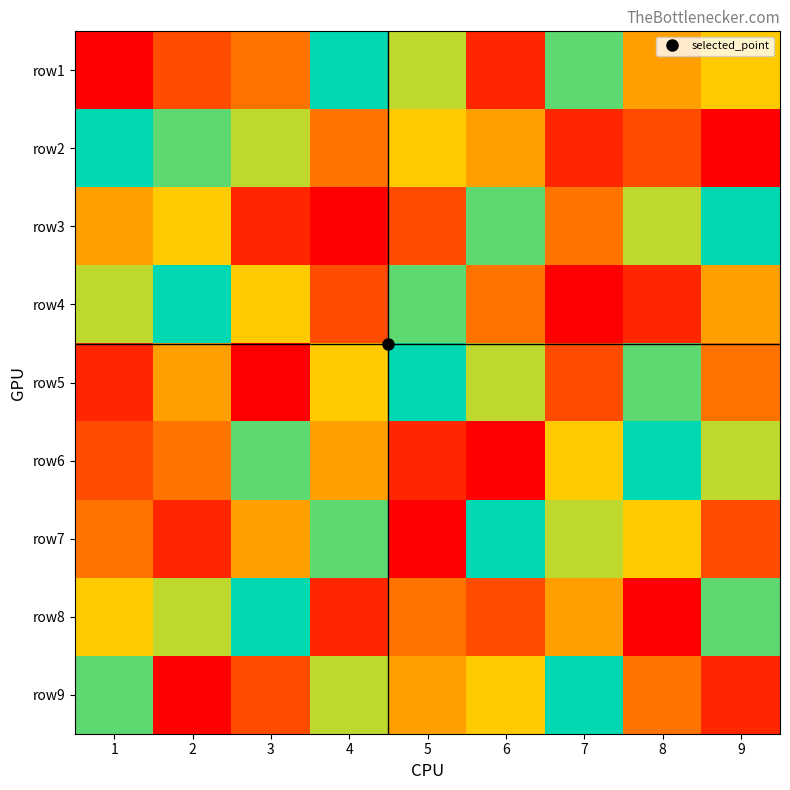

Count the number of categories in the chart.

9